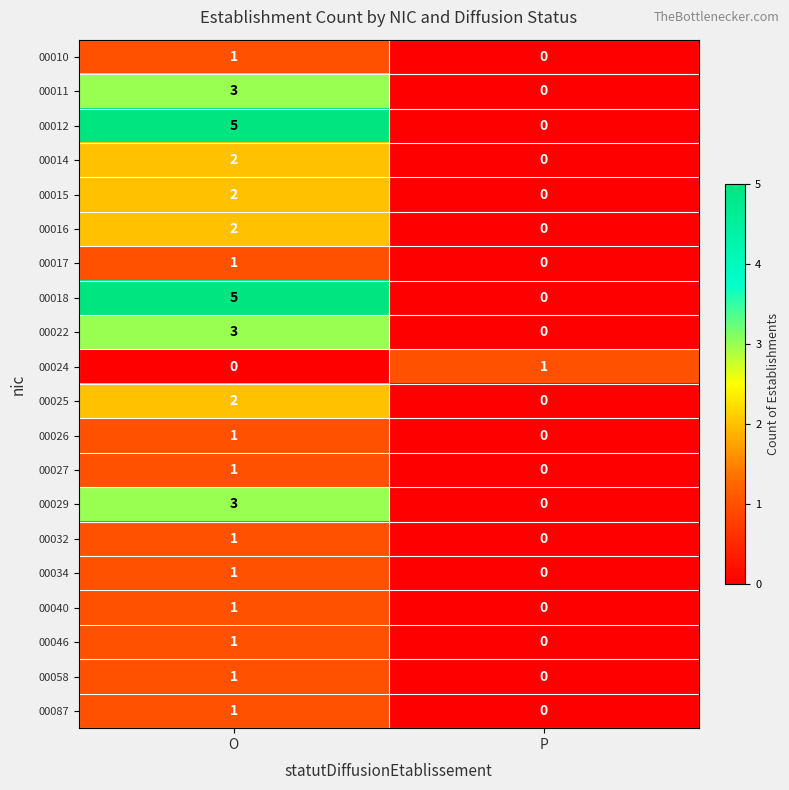

Is it true that 00046 equals 0 at P?

True